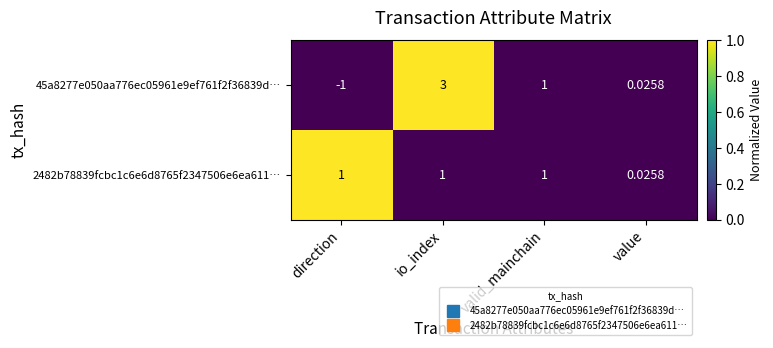

Which series changed the most between direction and value?

45a8277e050aa776ec05961e9ef761f2f36839d…